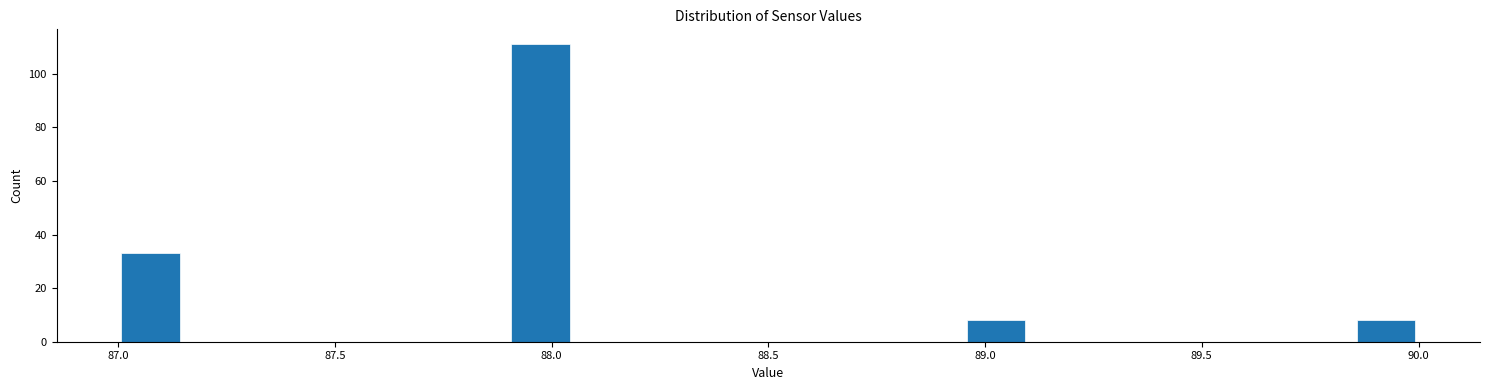

Around what value on the x-axis is the tallest bar? Give the approximate position of its centre, as read against the axis.

88.00